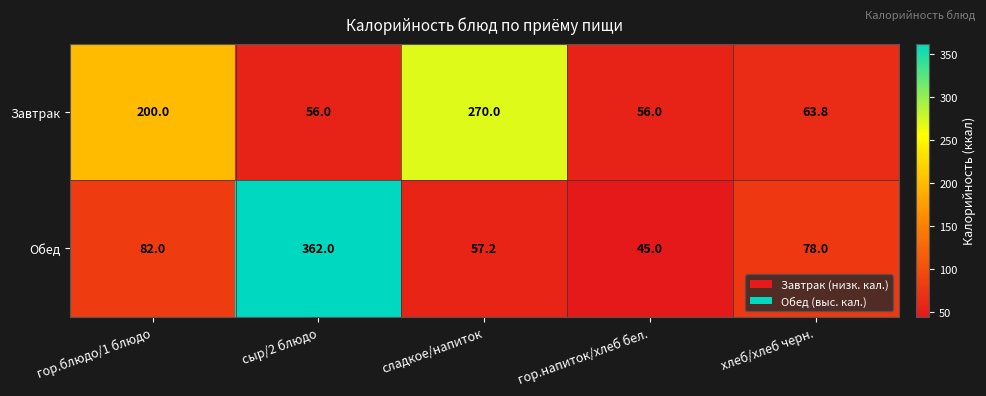

Is it true that Завтрак equals 63.8 at хлеб/хлеб черн.?

True